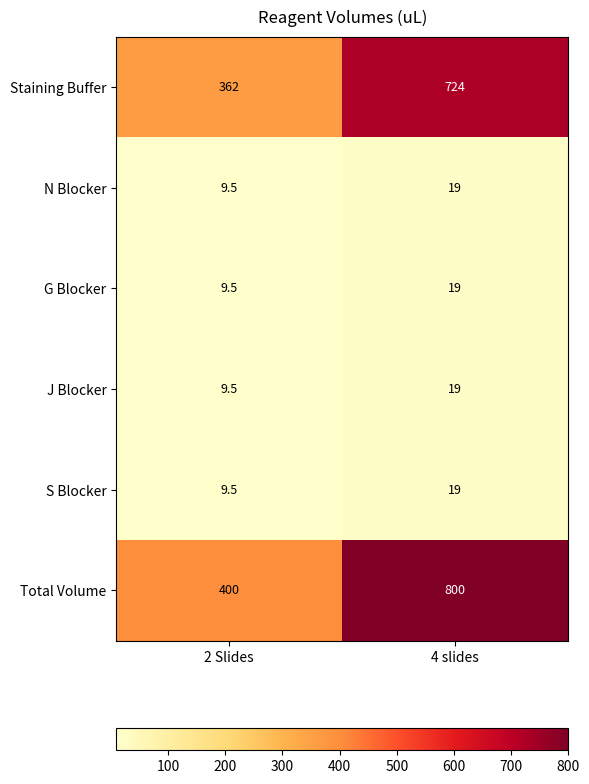

Which series has the largest total across all categories?

Total Volume